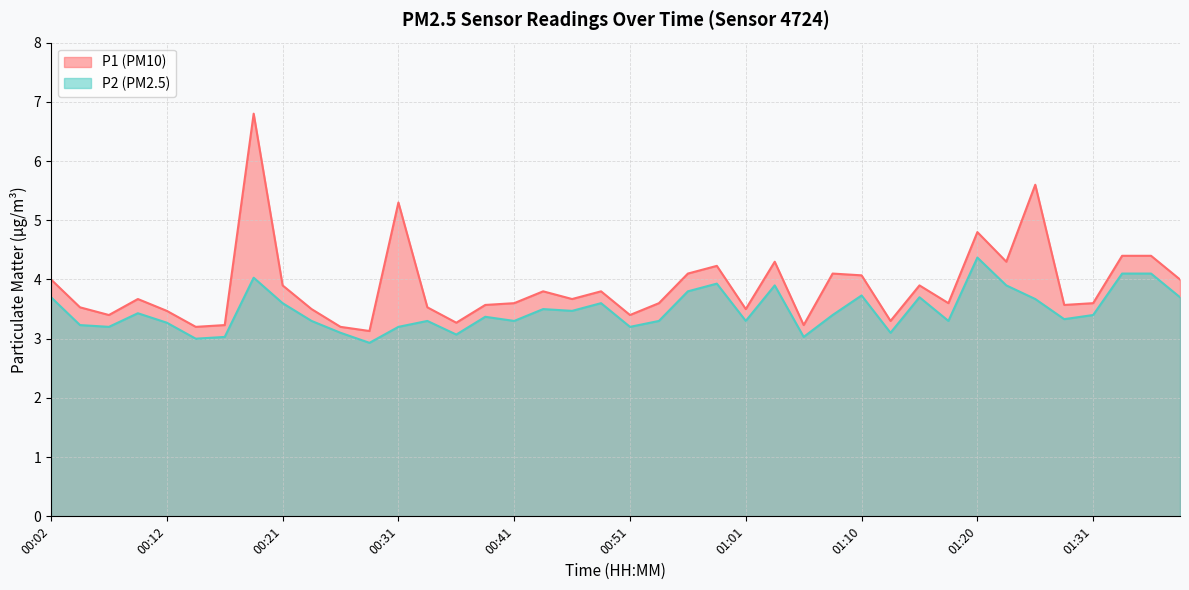

Rank the series at 01:33 from highest to lowest value.

P1, P2